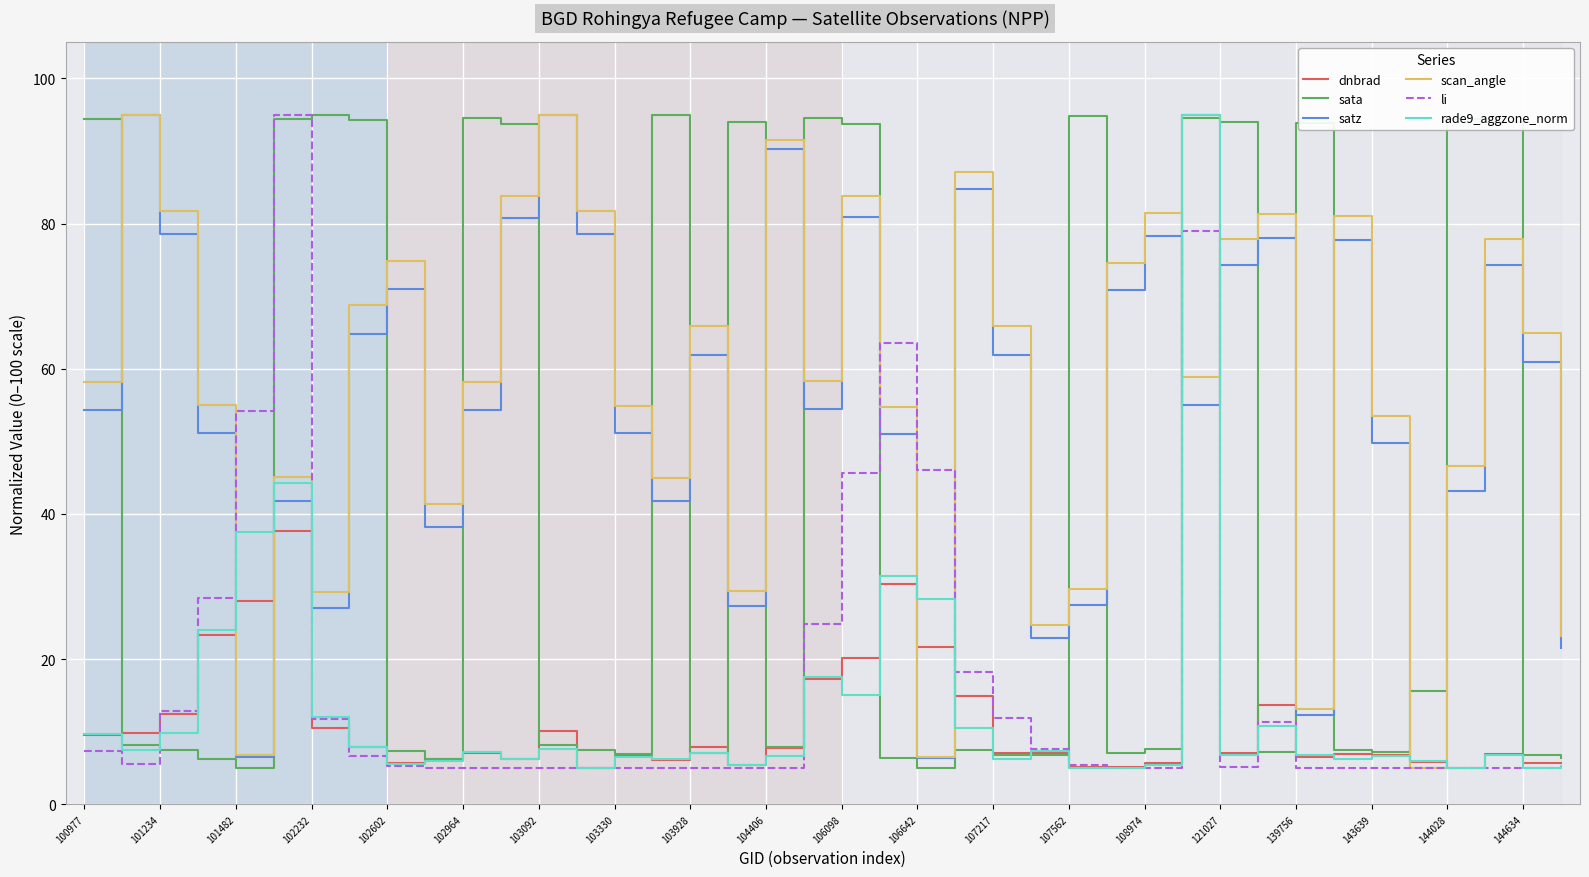

What is the average value of the li series?

16.1